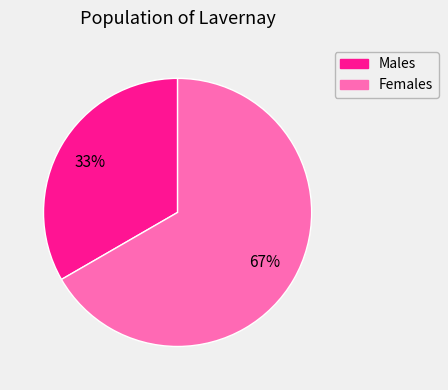

To the nearest percent, what is the average slice percentage?

50%